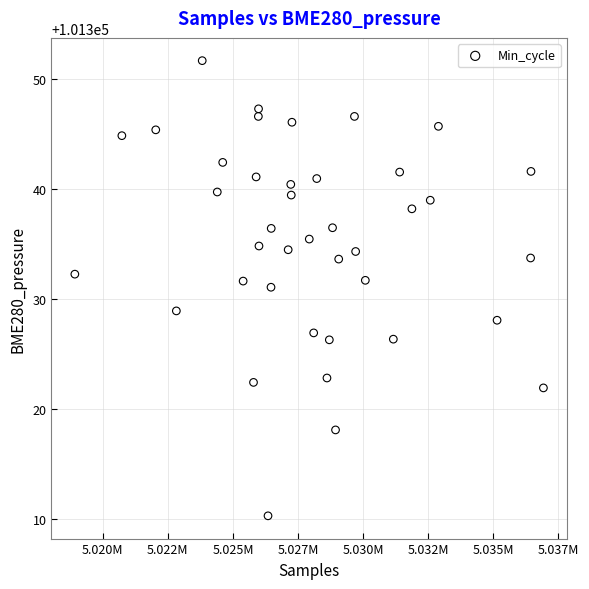

What is the range of X values (max minus min)?

17989.0